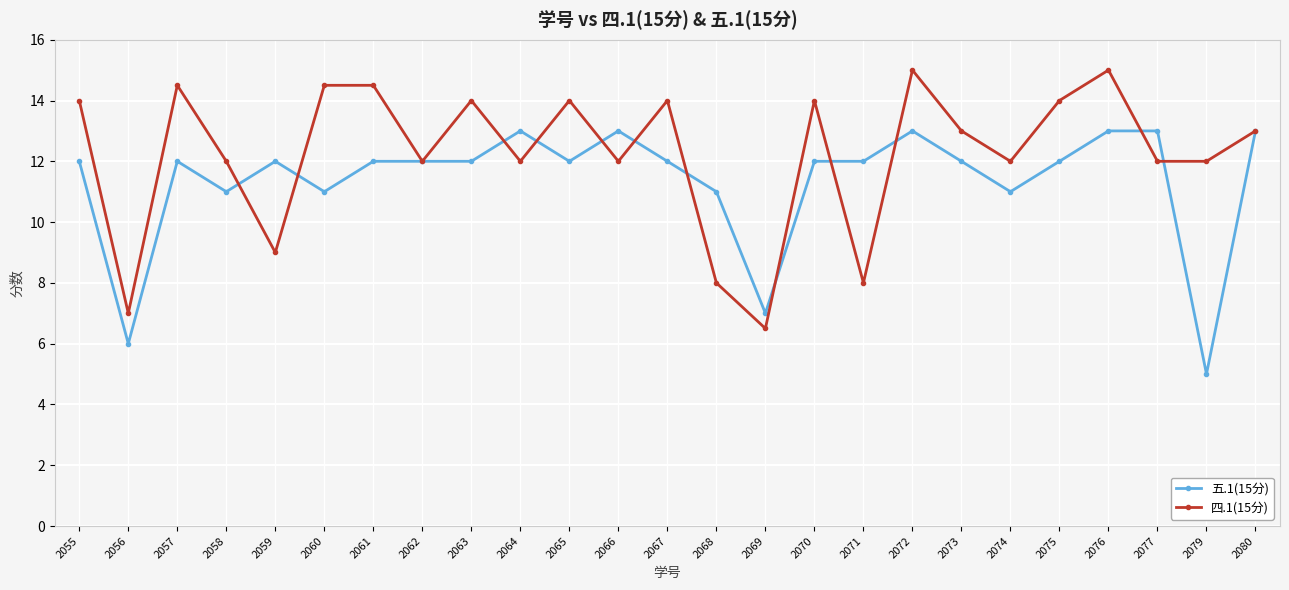

What is the lowest value of the 四.1(15分) series?

6.5